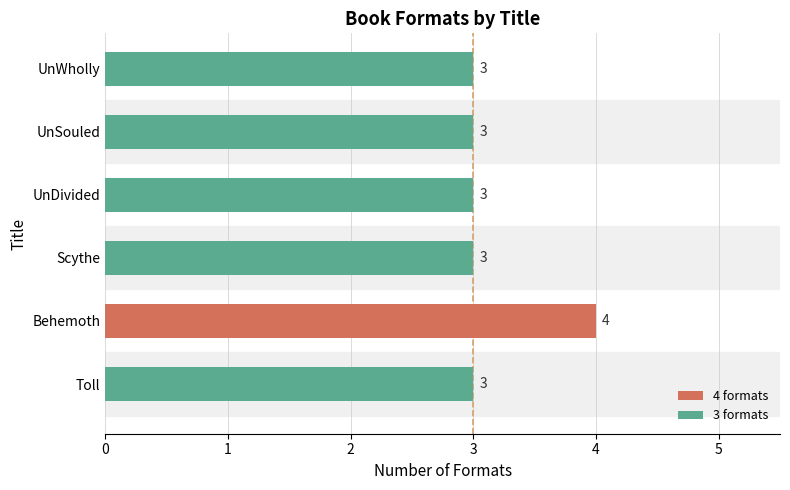

Is it true that the value at UnWholly is 3?

True